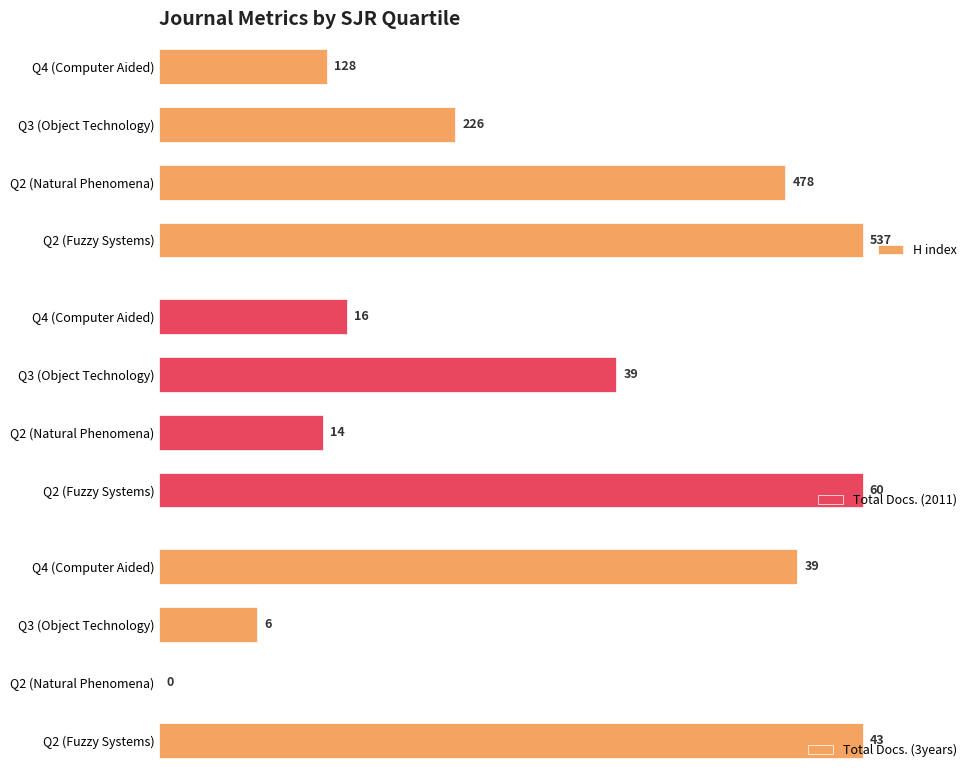

Which category has the highest value in the H index series?

Q2 (Fuzzy Systems)